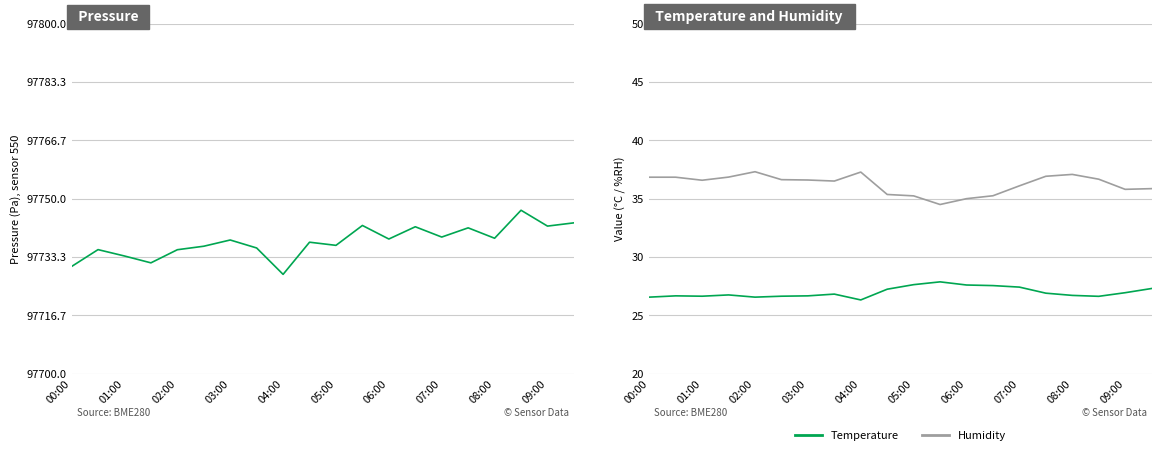

True or false: Temperature and Humidity cross at least once.

False